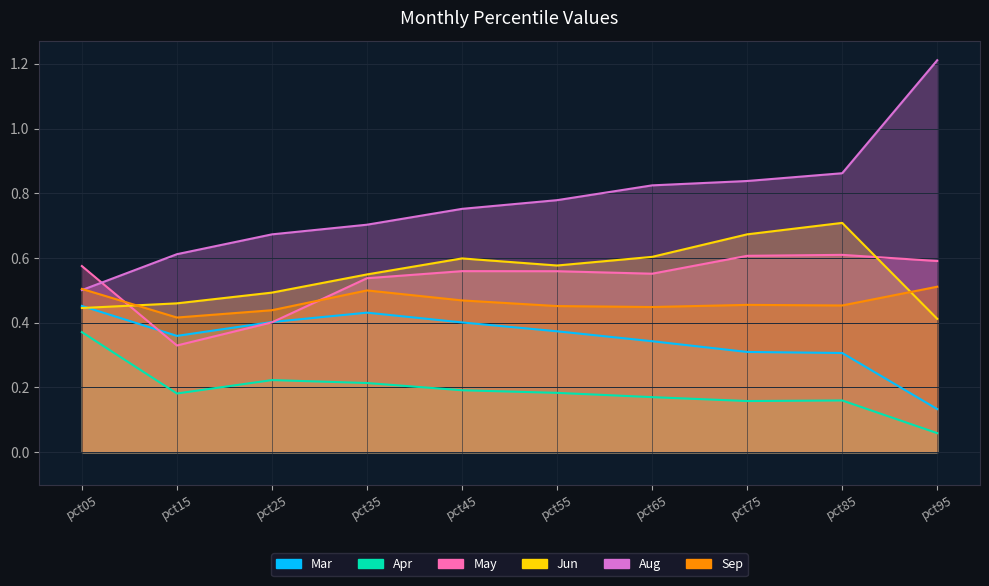

Is the value of Jun at pct75 greater than the value of Mar at pct75?

Yes